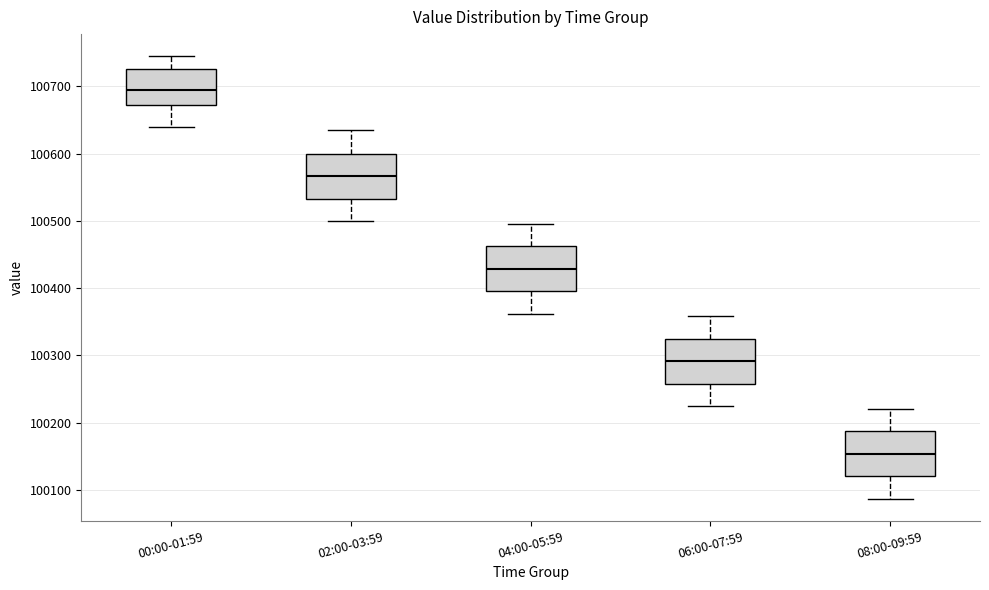

Where does the median line of the box for 04:00-05:59 sit on the y-axis? The values are not printed on the chart, so give them approximately, as read against the axis.

100430